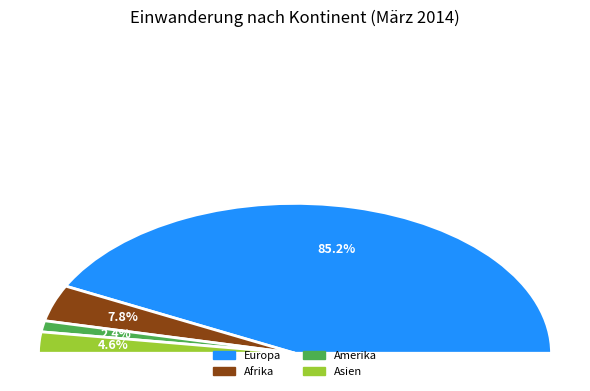

Does Europa account for over 50% of the chart?

Yes